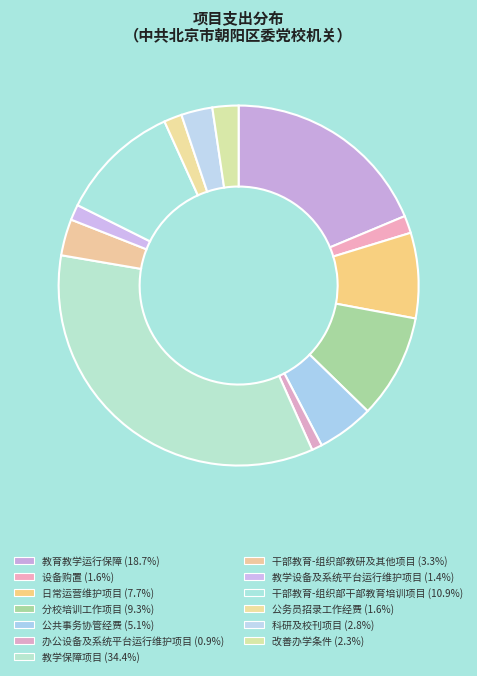

What is the ratio of the value at 公务员招录工作经费 to the value at 科研及校刊项目?

0.6